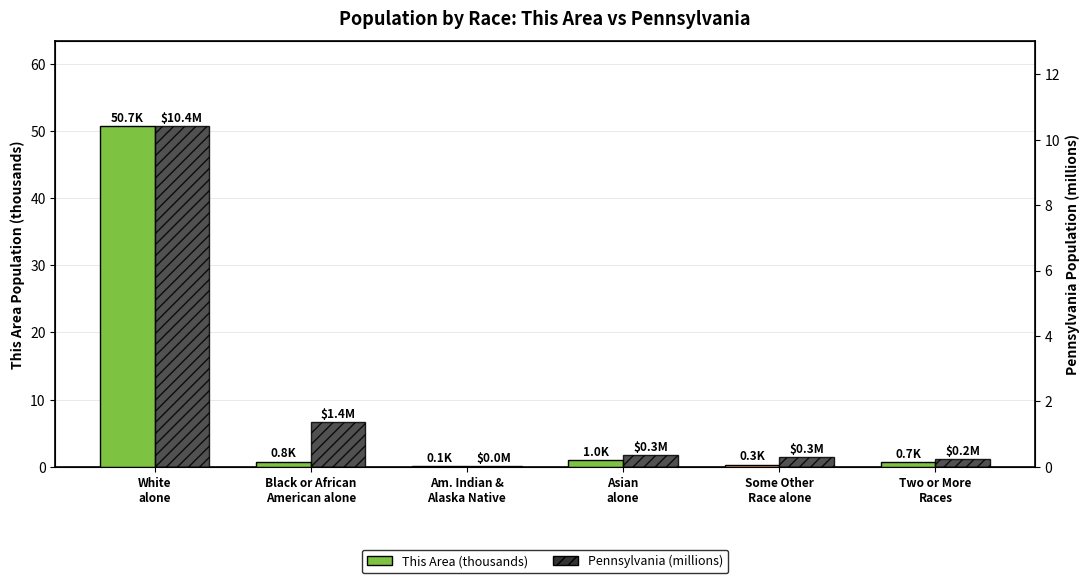

The value of Pennsylvania (millions) at Two or More
Races is 0.2. True or false?

False